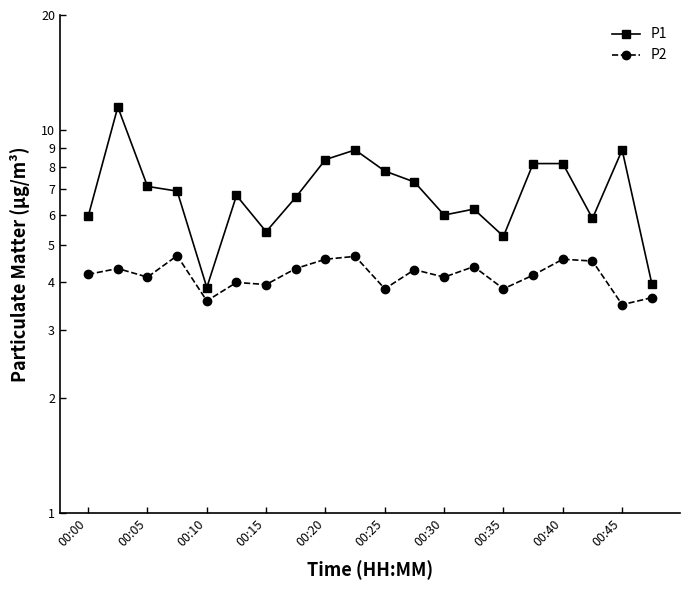

How many data points in P1 are less than 6?

6